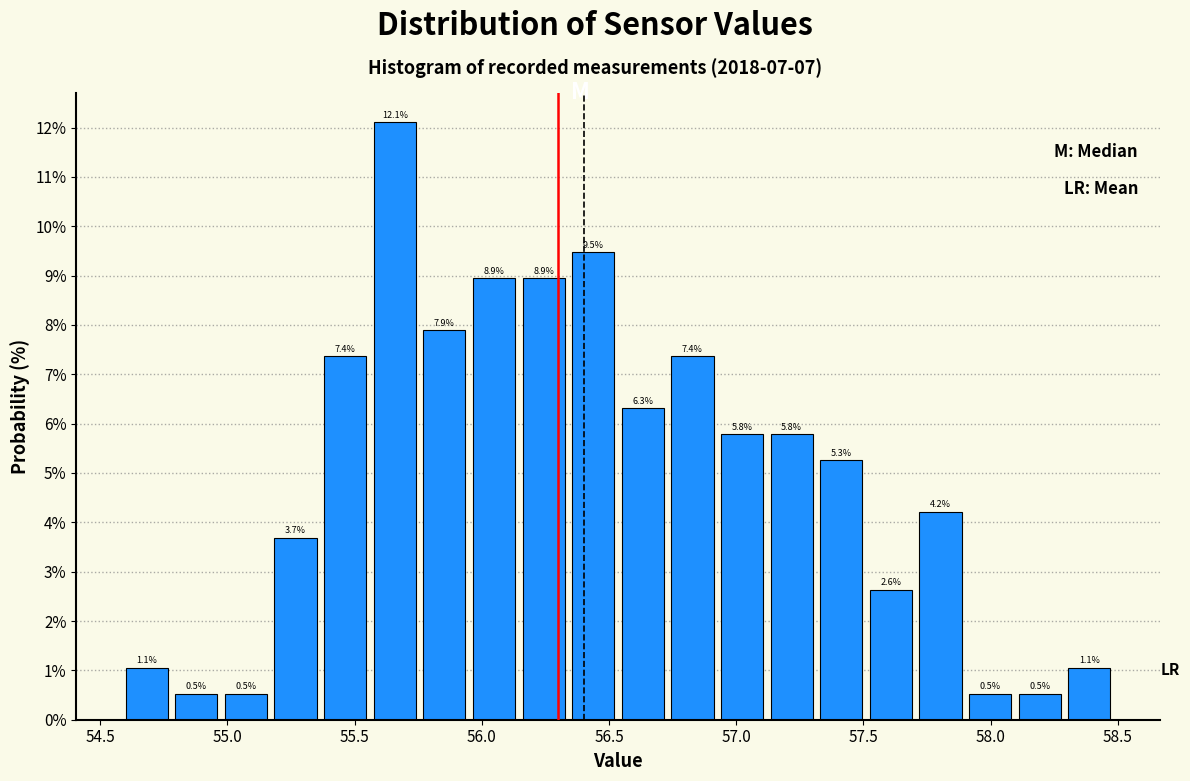

Around what value on the x-axis is the tallest bar? Give the approximate position of its centre, as read against the axis.

55.65